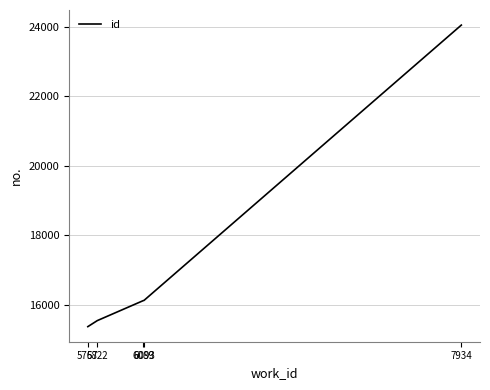

The value at 5822 is 15538. True or false?

True